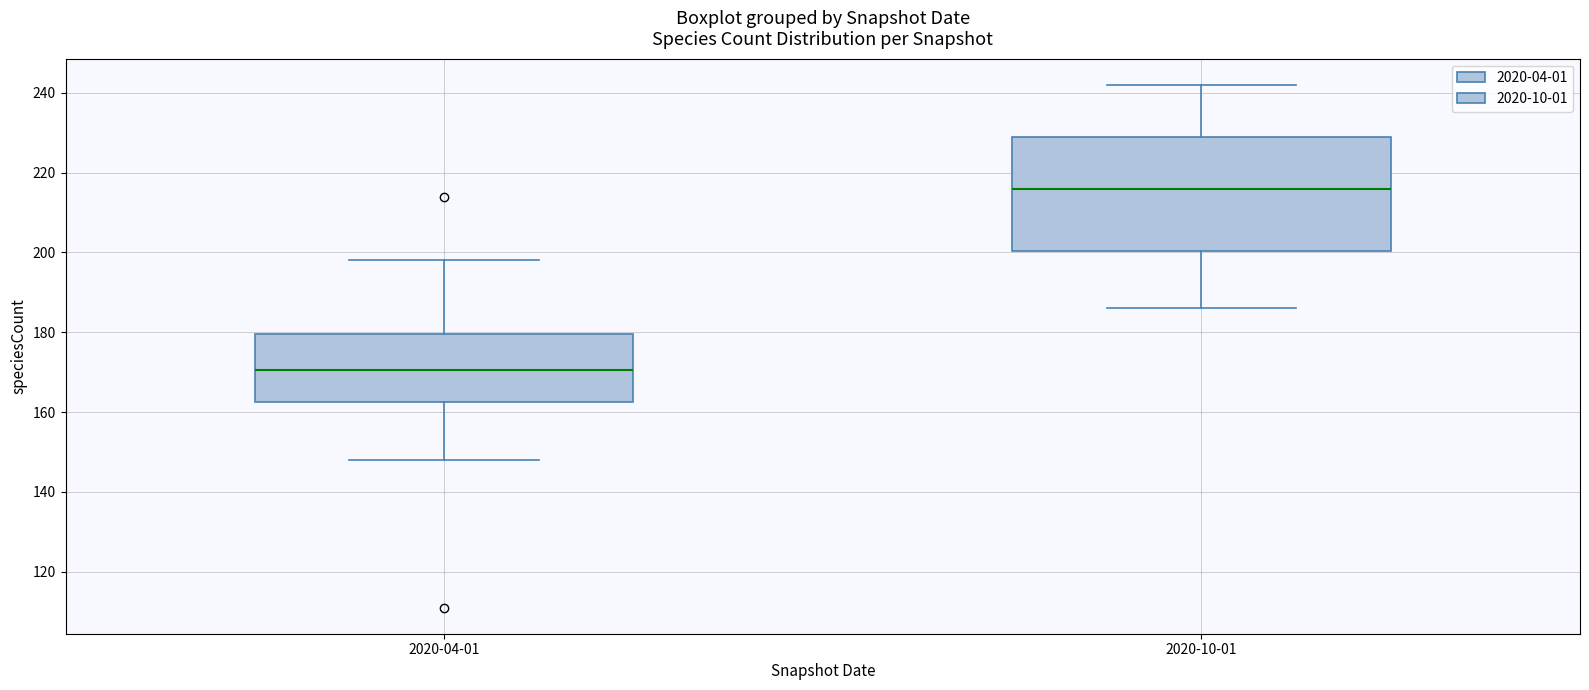

Comparing the boxes themselves (not the whiskers), which one is the tallest?

2020-10-01